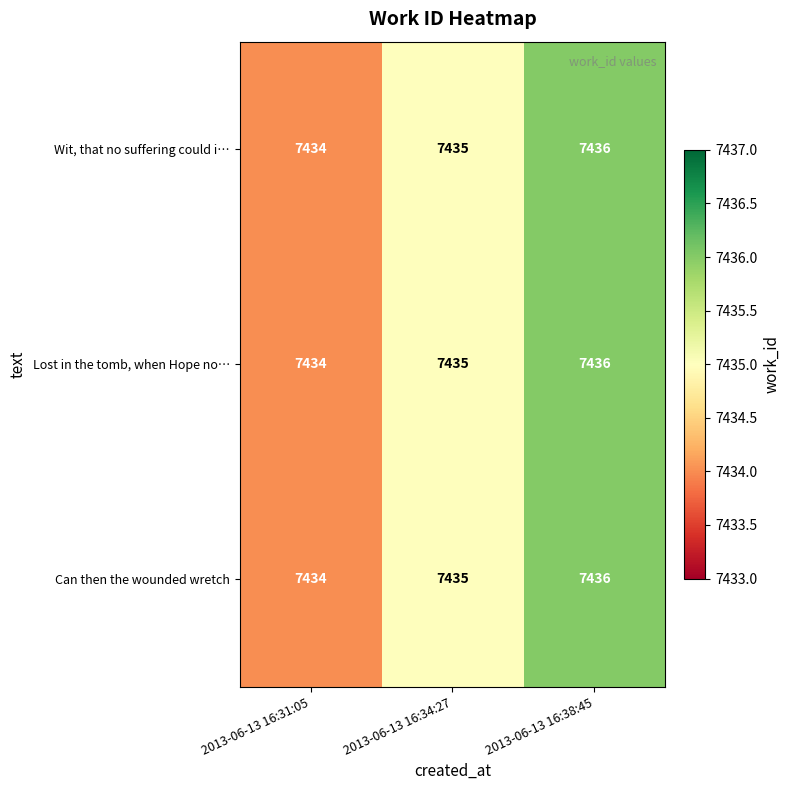

What is the average value of the Can then the wounded wretch series?

7435